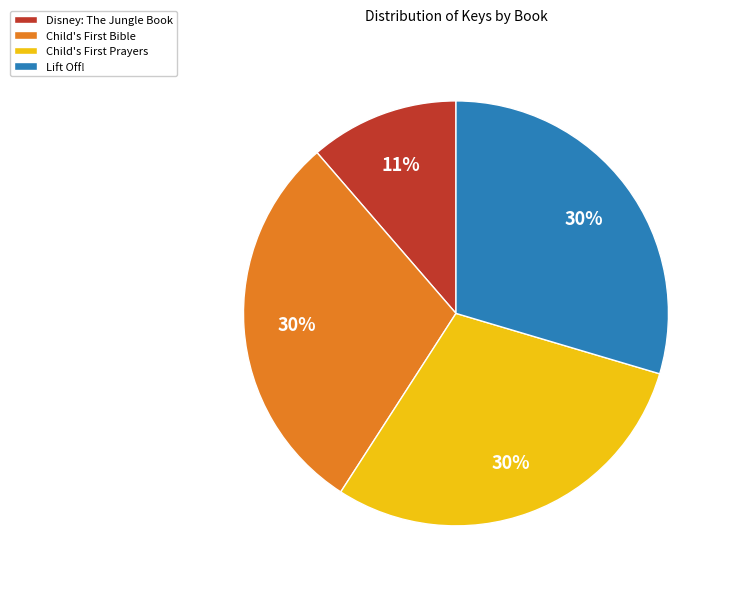

Is it true that Disney: The Jungle Book is 6% of the pie?

False